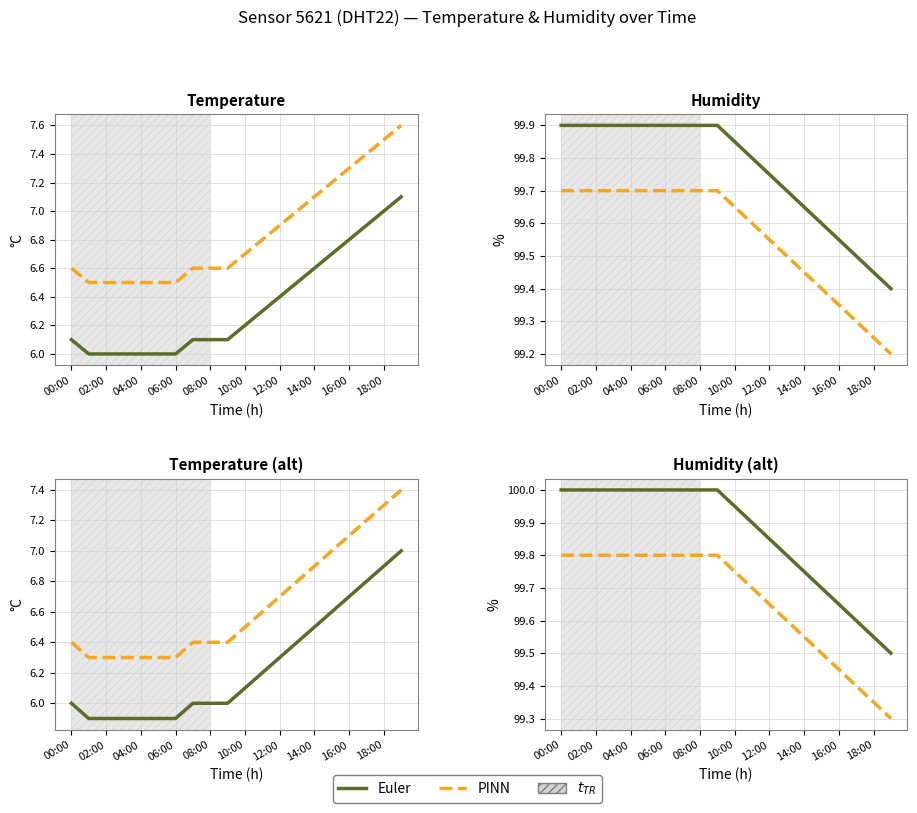

What is the spread (max minus min) of values at 04:00?

0.2